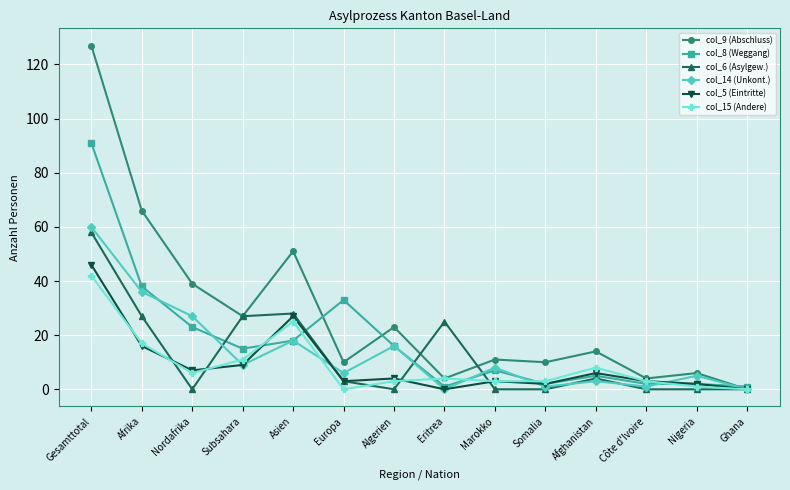

Where do col_14 (Unkont.) and col_15 (Andere) first cross each other?

Nordafrika and Subsahara